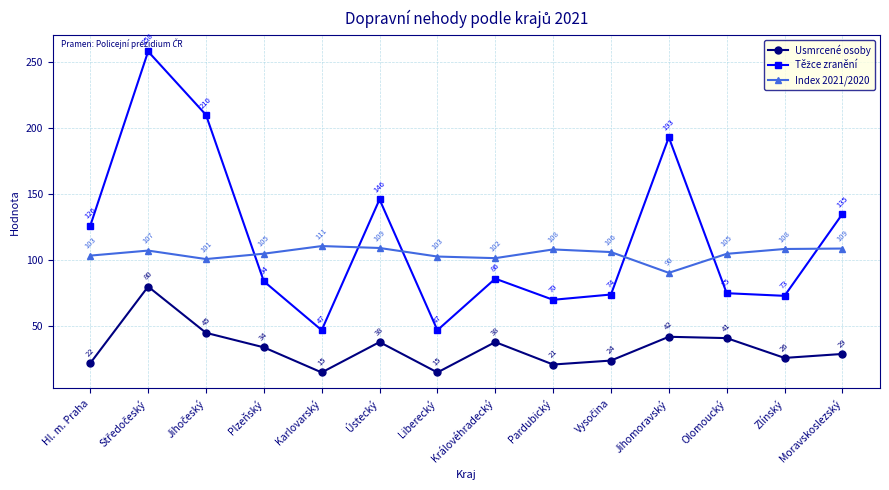

What is the approximate value of Index 2021/2020 at Zlínský?

108.5